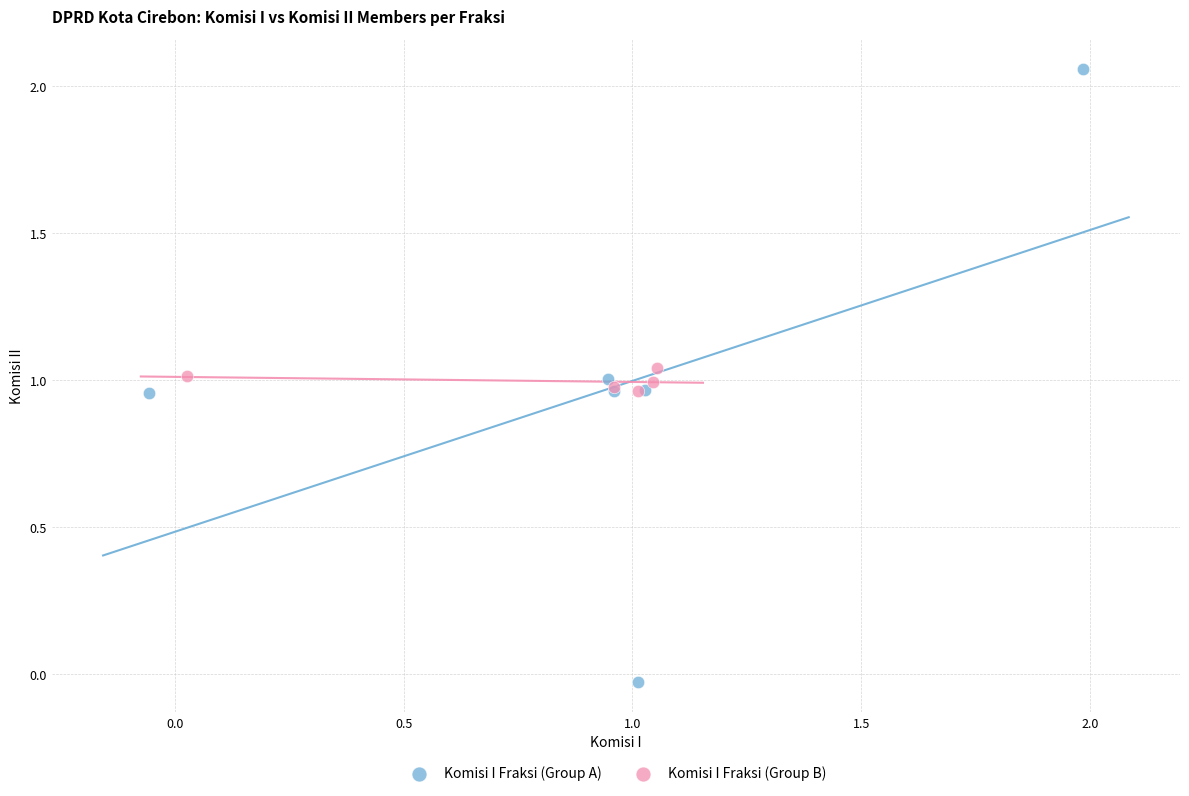

Which series contains the highest Y value?

Komisi I Fraksi (Group A)